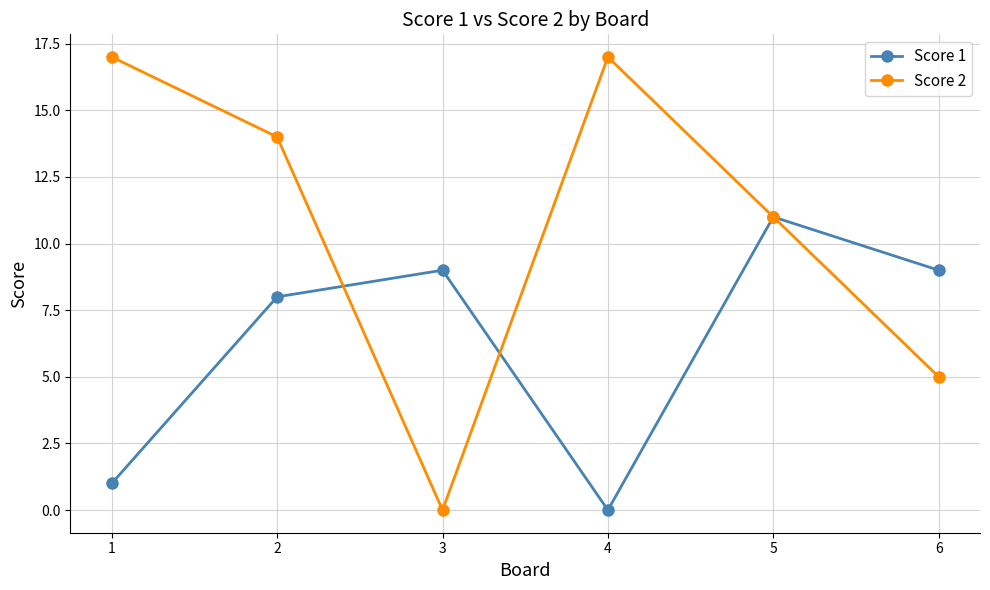

What is the sum of the Score 1 values at 1 and 6?

10